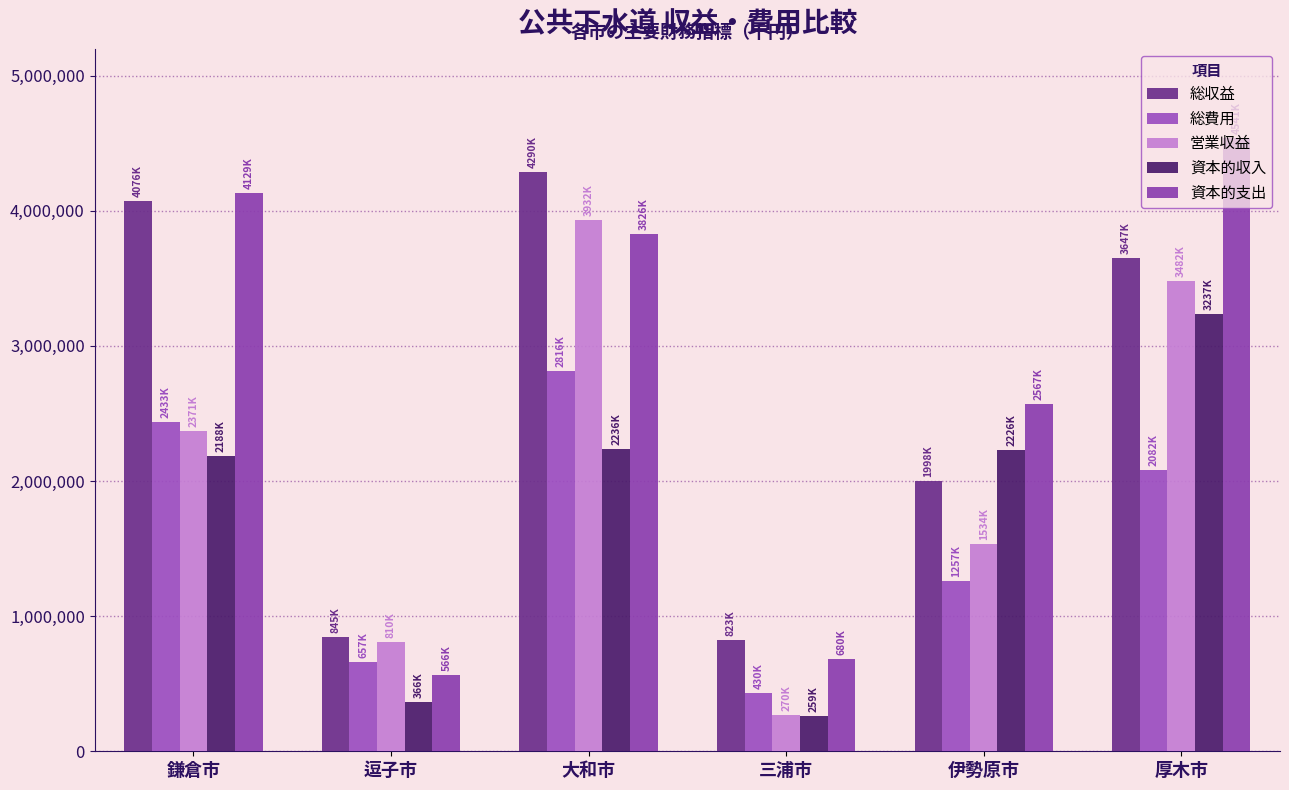

Where does the 総収益 series first go above 3647482?

鎌倉市